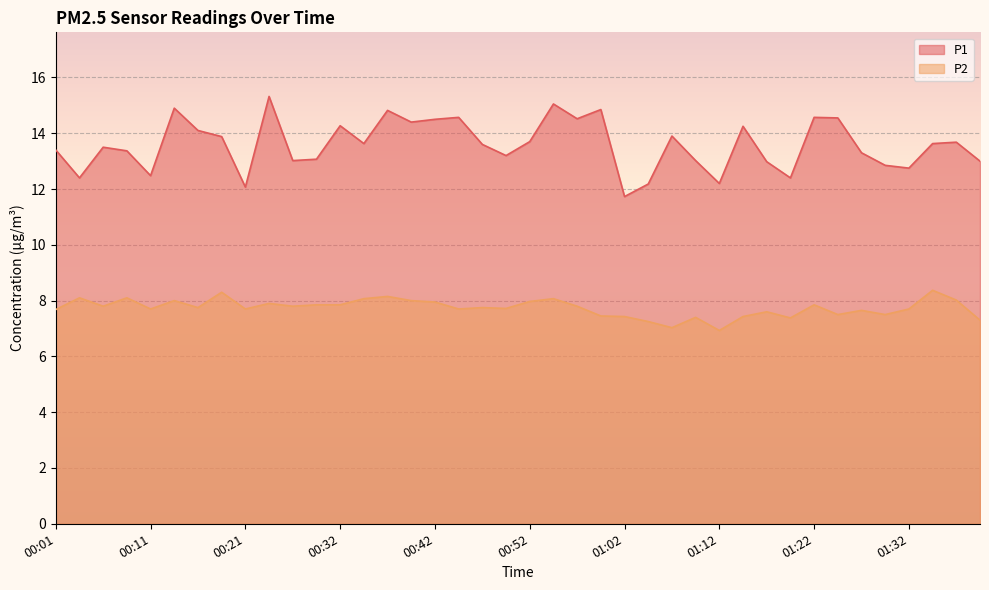

Which has a higher value, 00:26 or 00:06?

00:06